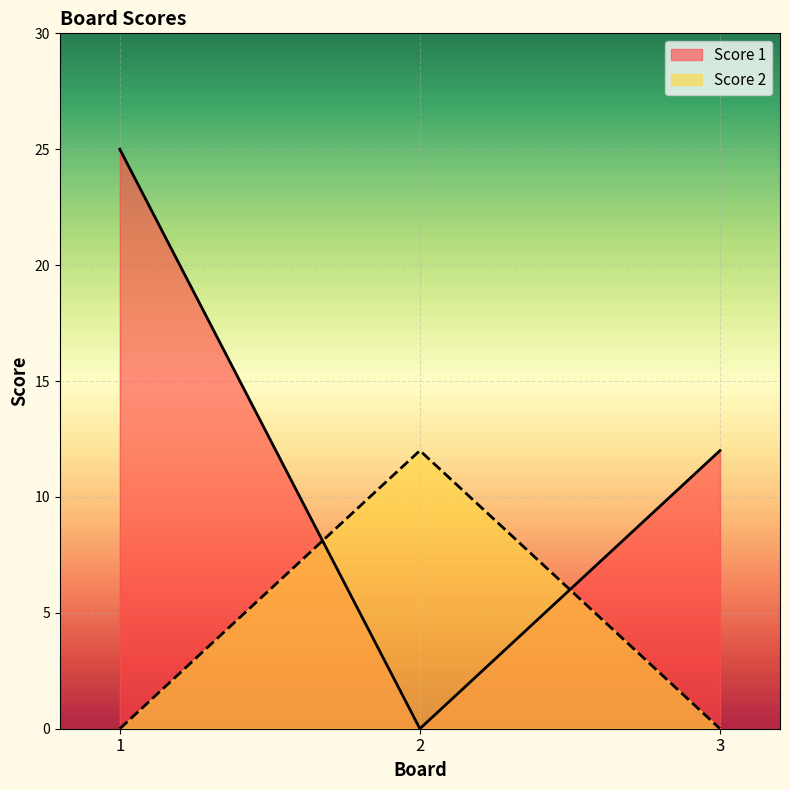

Is the value of Score 1 at 3 greater than the value of Score 2 at 2?

No